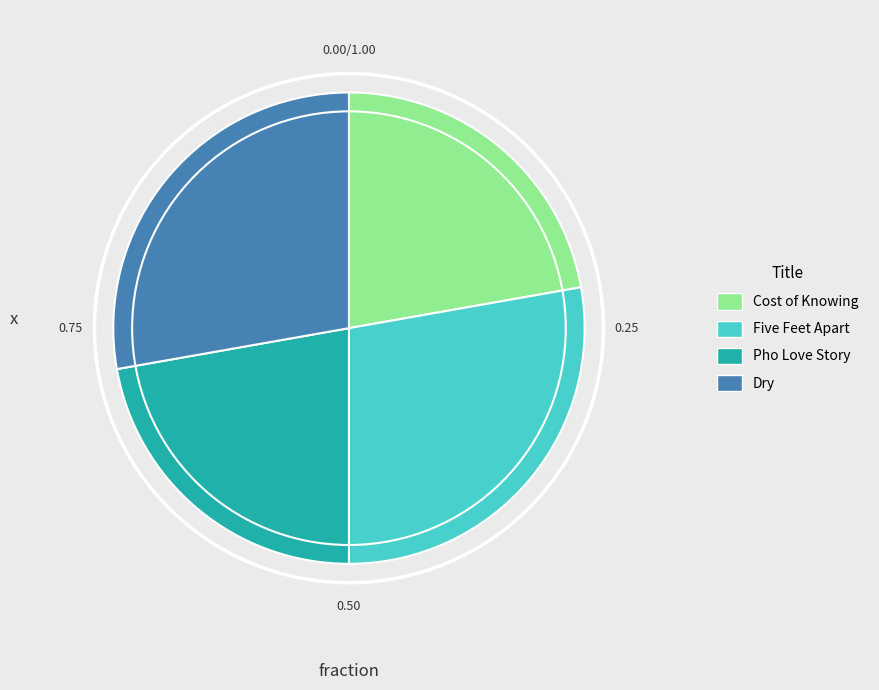

Is Five Feet Apart the majority of the pie?

No